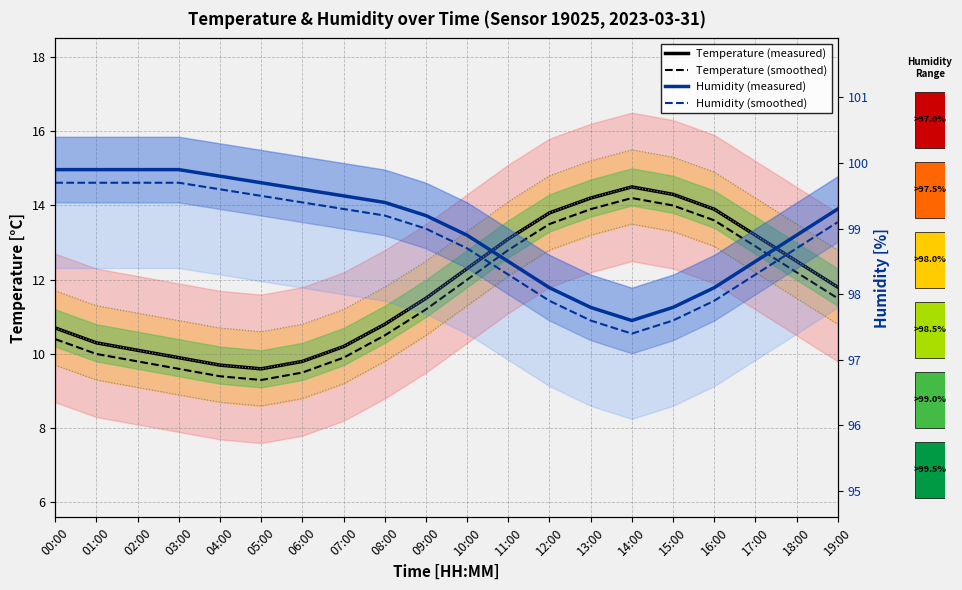

What are all the series names shown in the legend?

Temperature (measured), Temperature (smoothed), Humidity (measured), Humidity (smoothed)